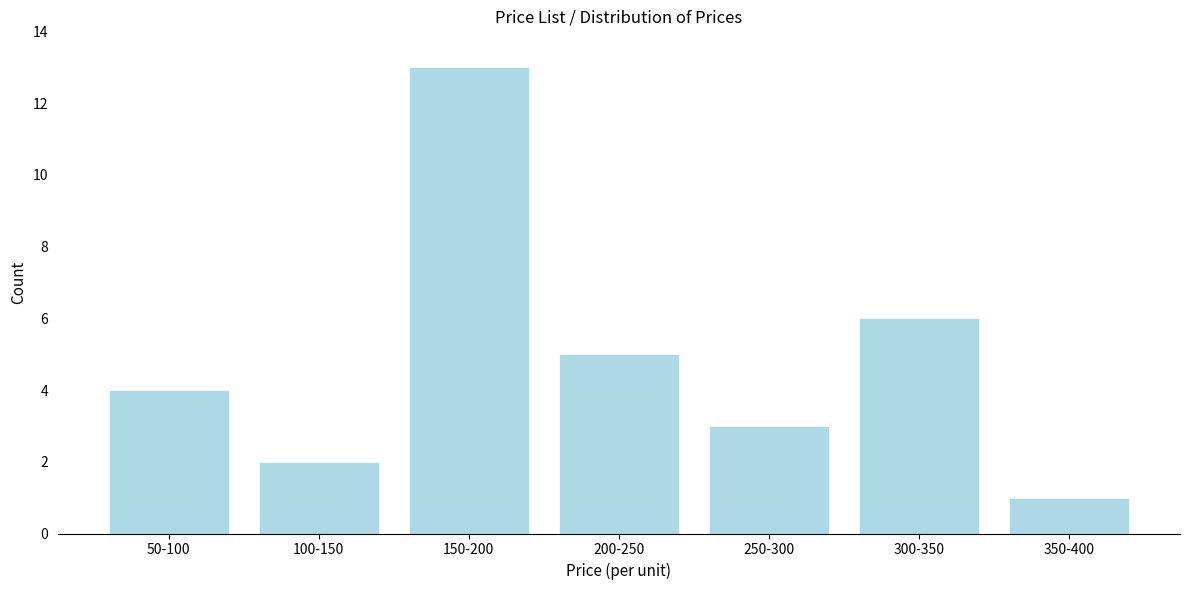

Reading left to right, extract all data points from this chart.

50-100=4	100-150=2	150-200=13	200-250=5	250-300=3	300-350=6	350-400=1